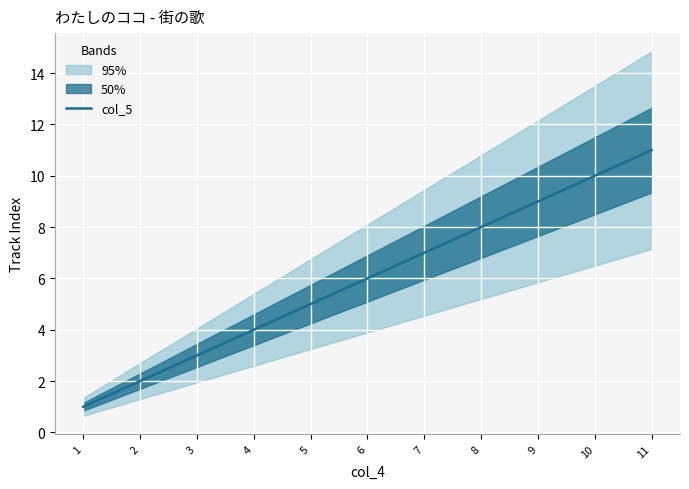

The col_5 series shows 5 at 9. True or false?

False